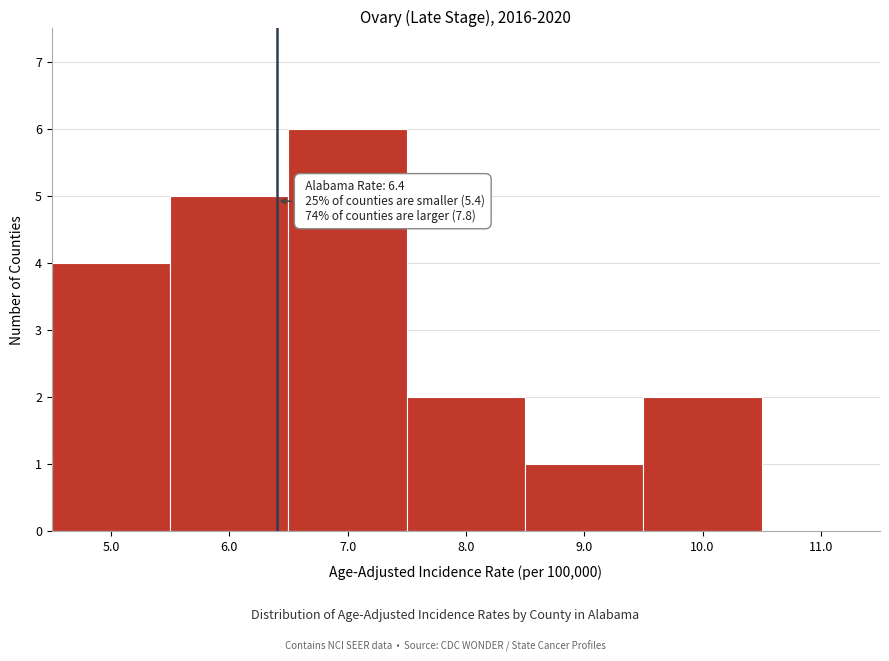

Which range on the x-axis has the tallest bar?

6.5 to 7.5